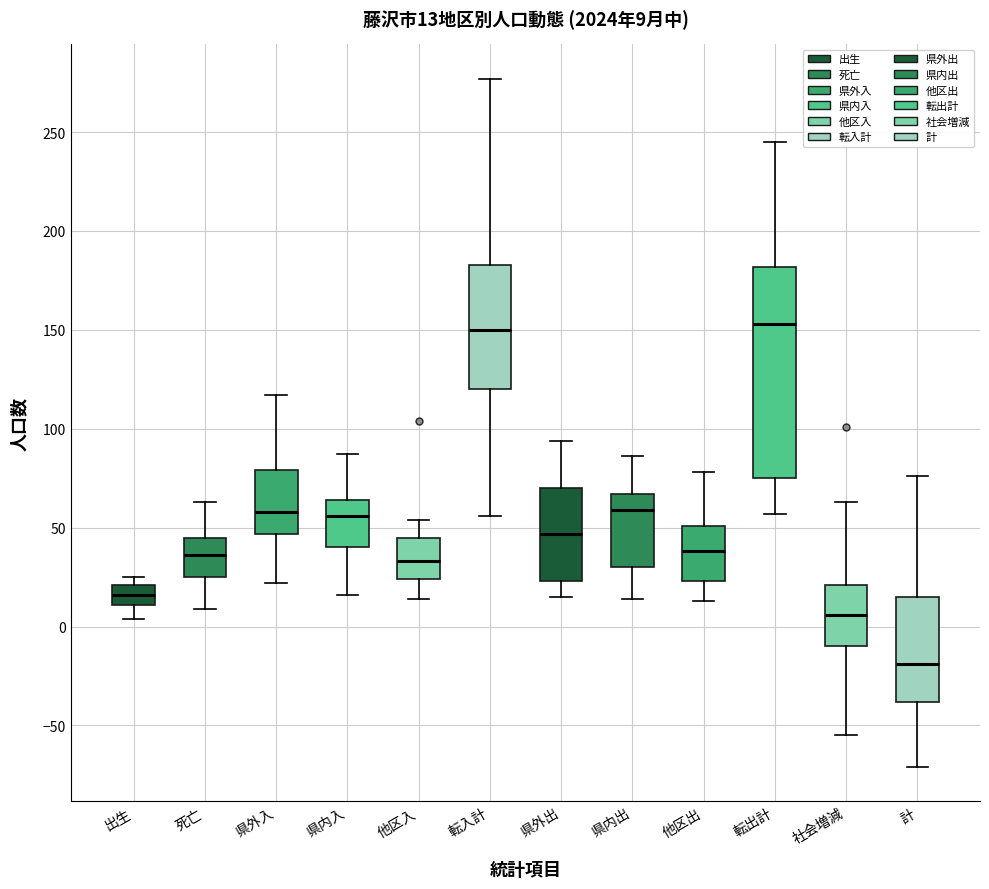

Which box is the tallest, from its lower edge to its upper edge?

転出計